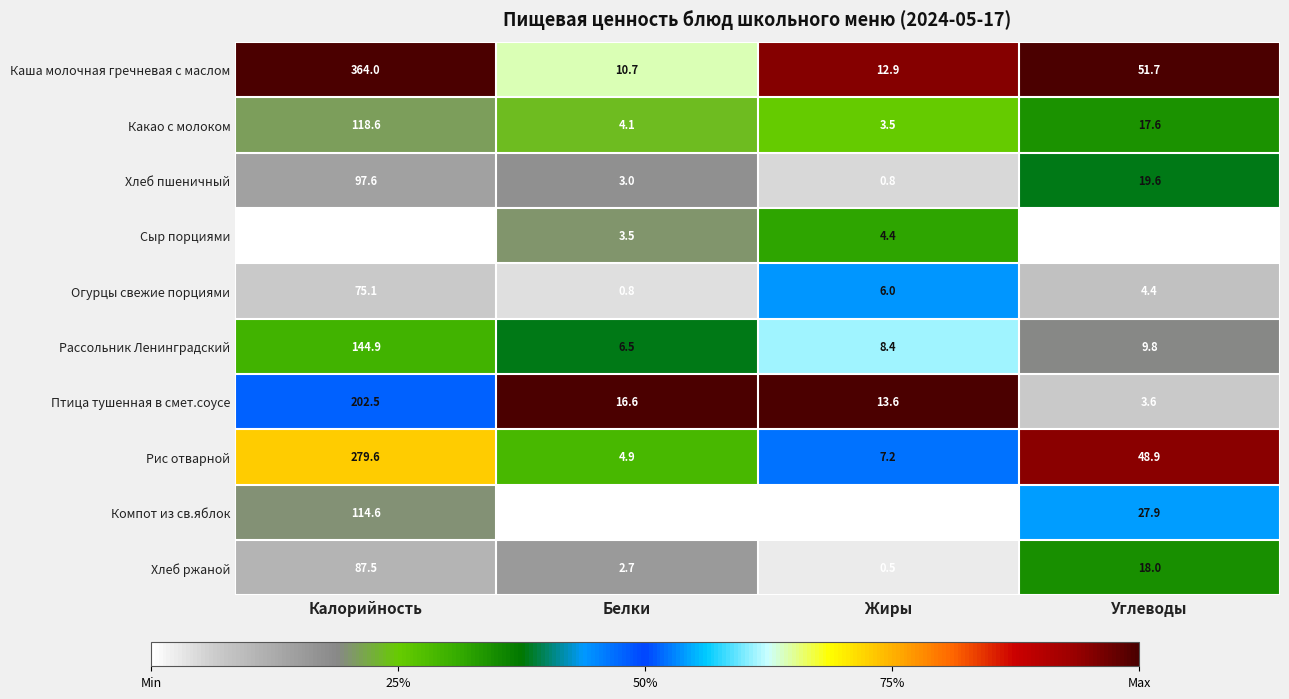

Which series has the widest spread of values?

Каша молочная гречневая с маслом